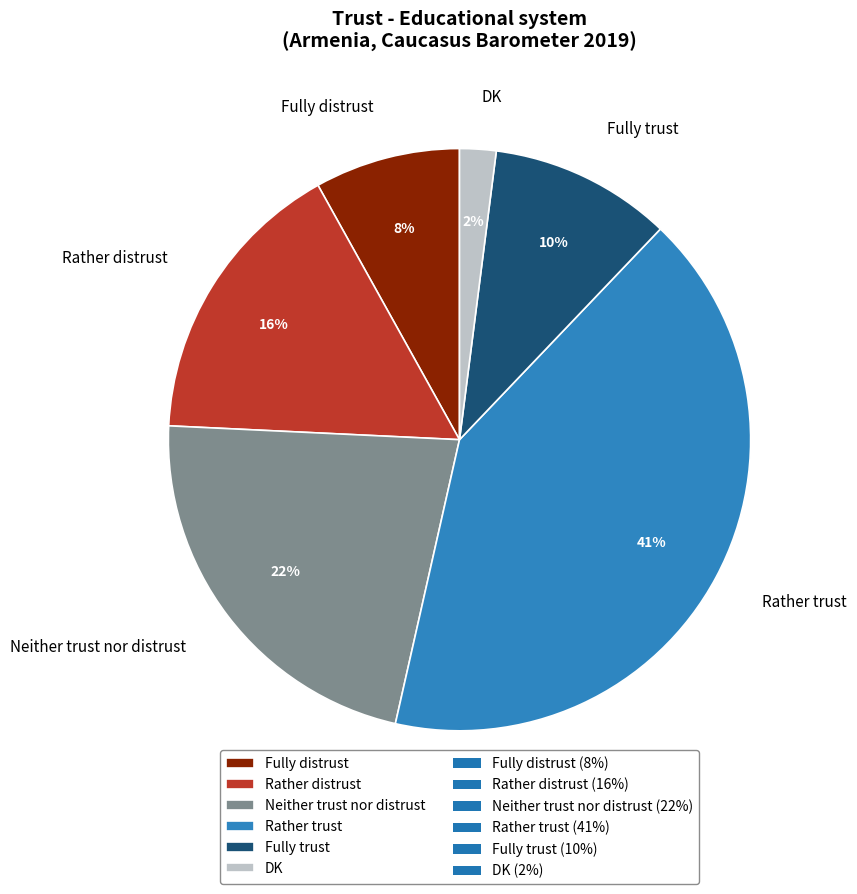

Which category has the smallest portion of the pie?

DK